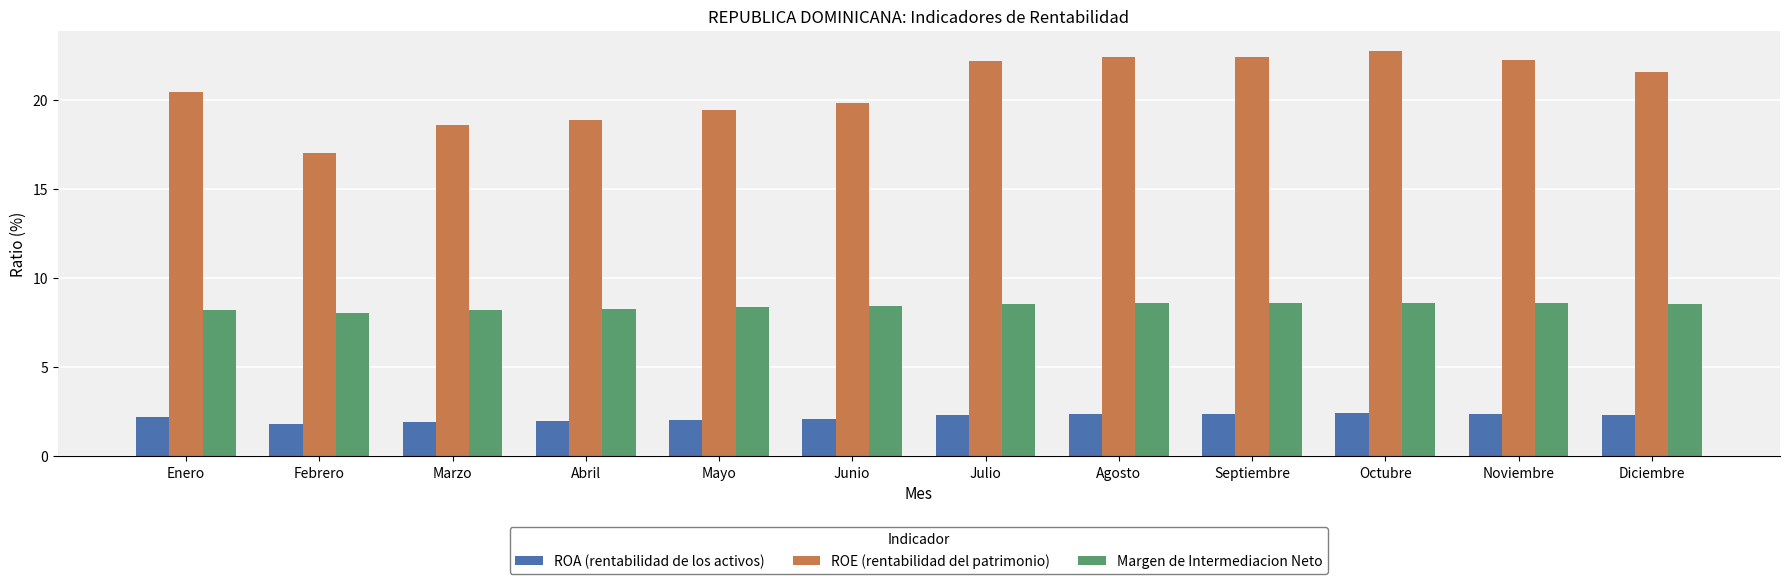

What is the difference between the second highest and second lowest values in the ROE (rentabilidad del patrimonio) series?

3.8